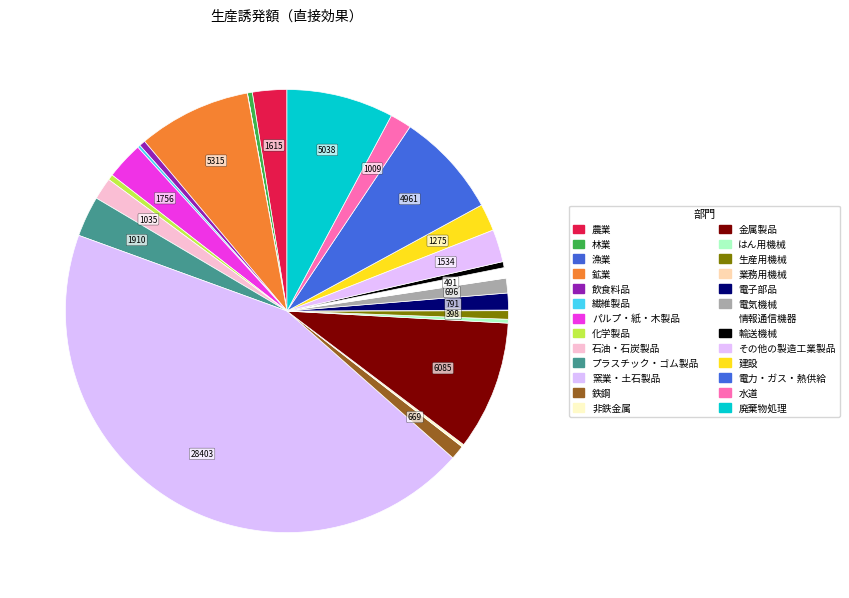

Do 廃棄物処理 and 輸送機械 together represent more than half of the pie?

No